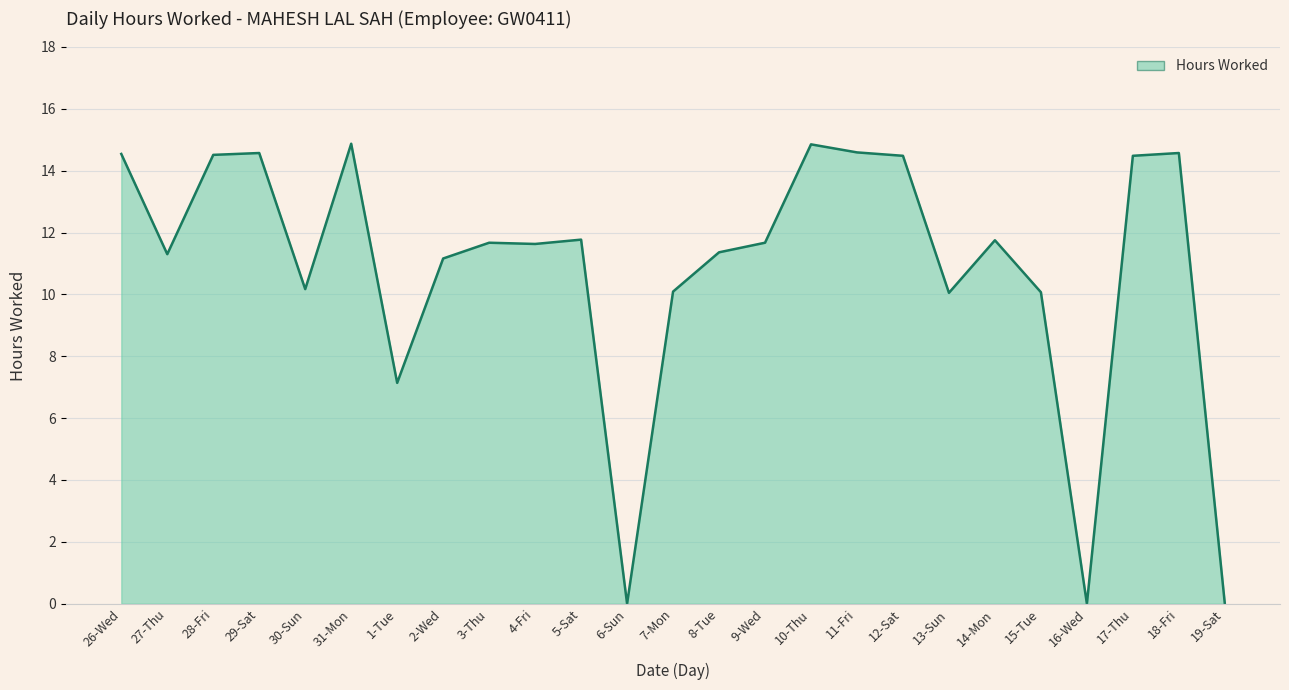

What position from the left is 26-Wed?

1